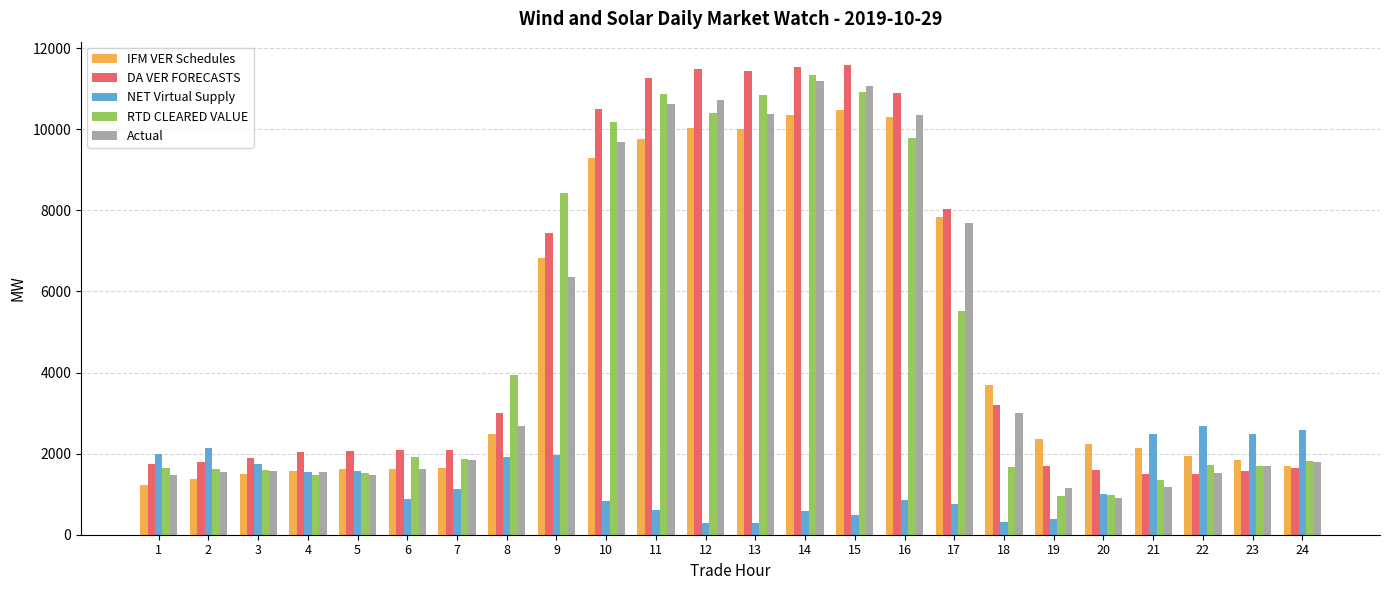

What is the approximate value of IFM VER Schedules at 7?

1645.7